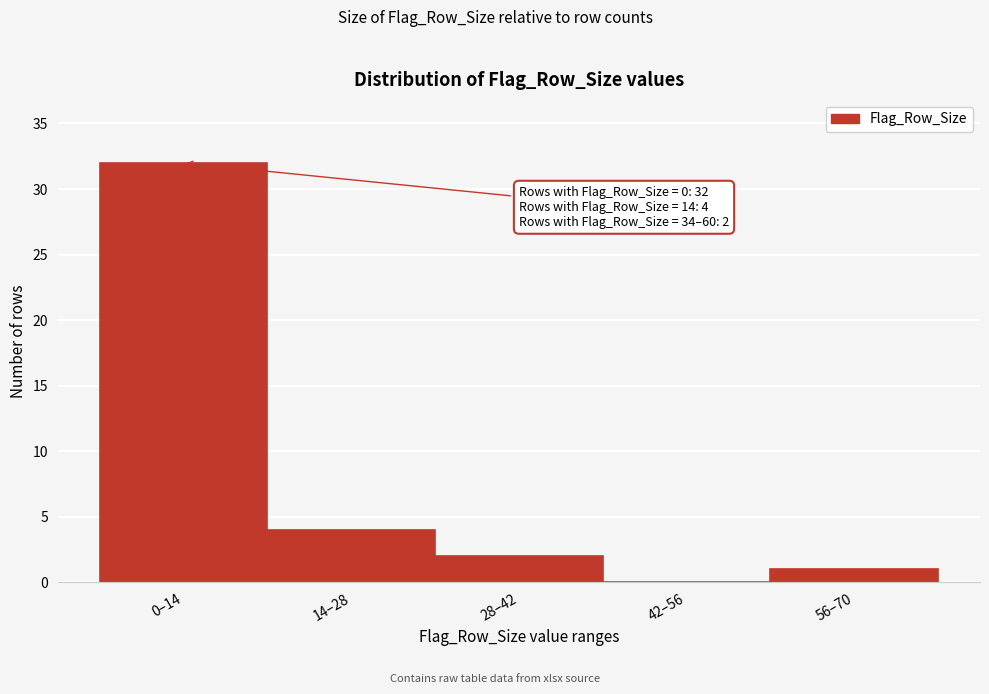

Reading left to right, transcribe all the data shown in this chart.

0–14=32	14–28=4	28–42=2	42–56=0	56–70=1